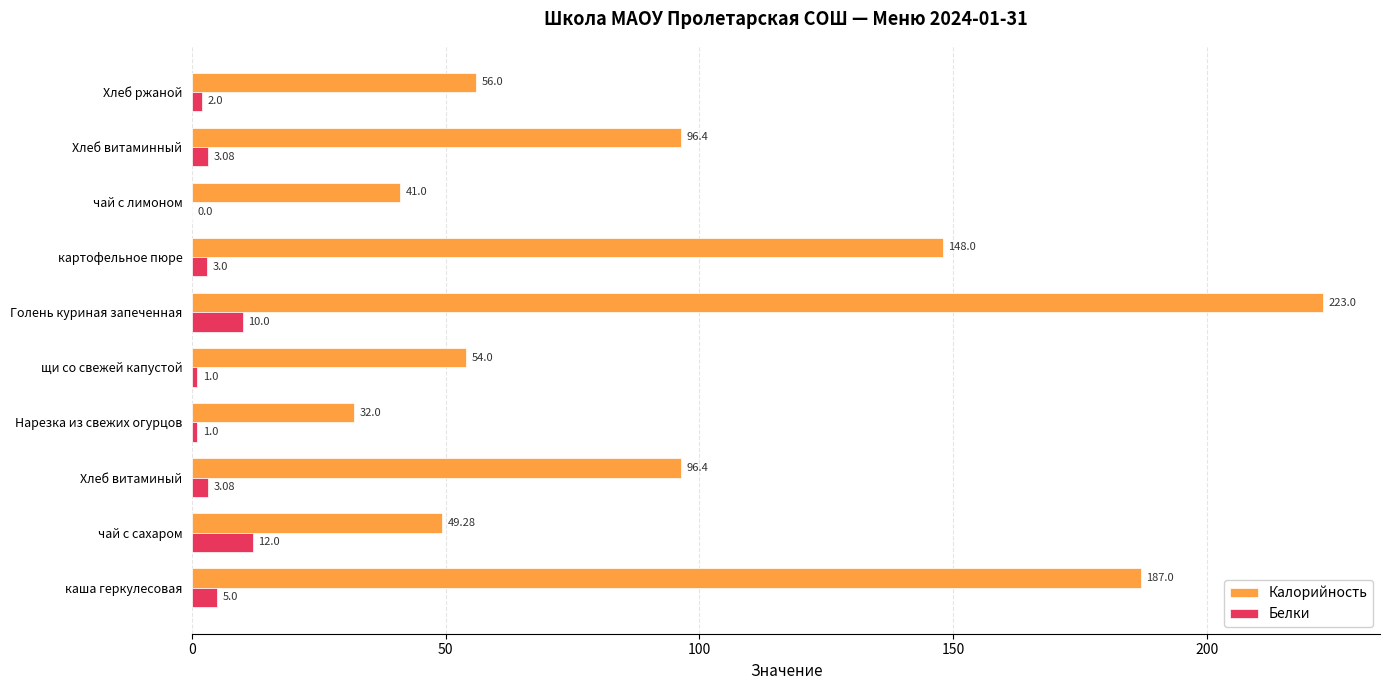

Which series has the largest total across all categories?

Калорийность